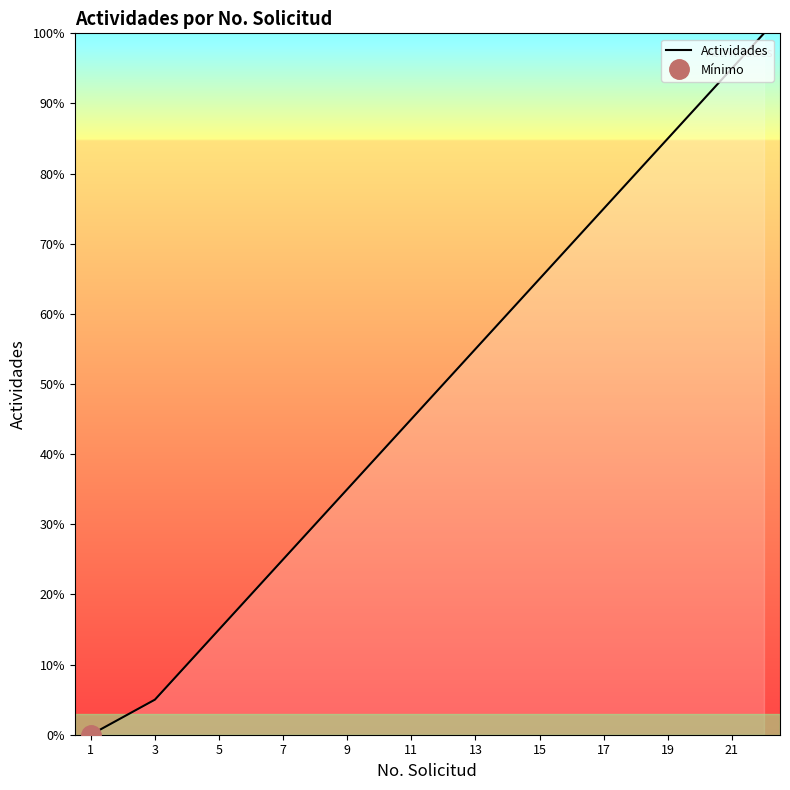

True or false: Actividades has a value of 19.6 at 5.

False